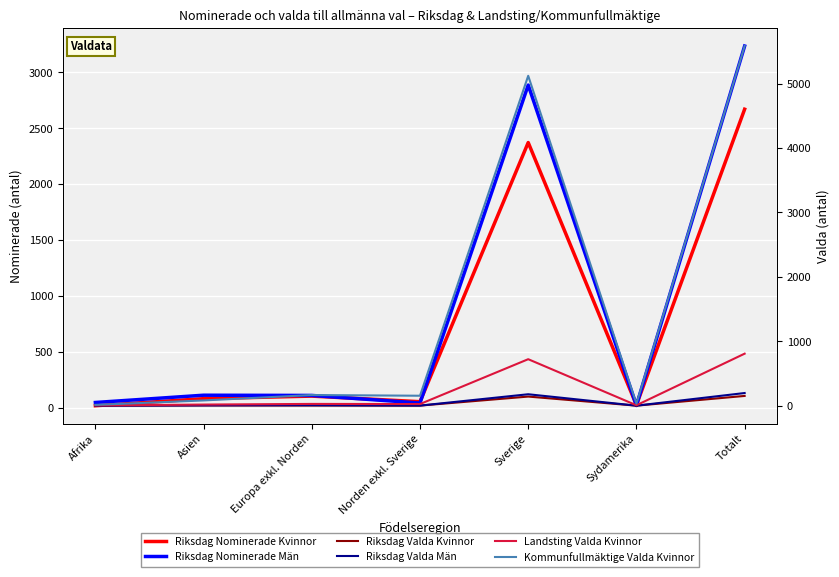

Where is the first local maximum for Landsting Valda Kvinnor?

Europa exkl. Norden